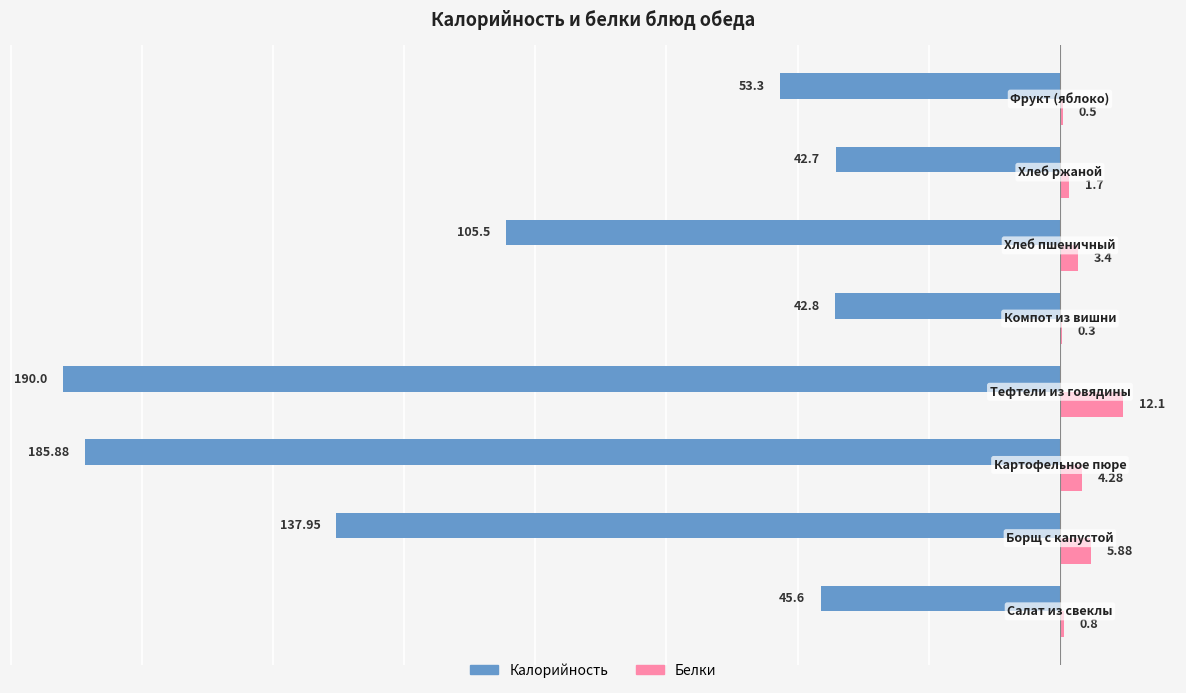

What is the sum of all Белки values?

29.0